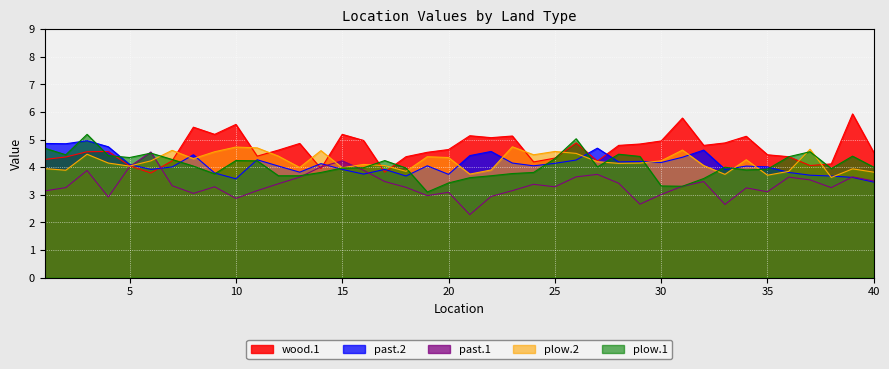

How many data points in past.2 are above 4?

25